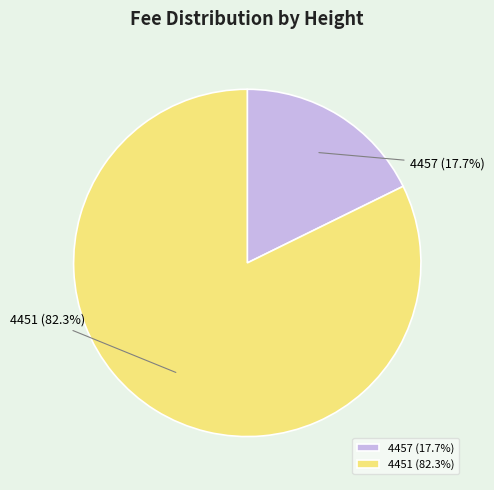

Rank the categories by value from highest to lowest.

4451, 4457